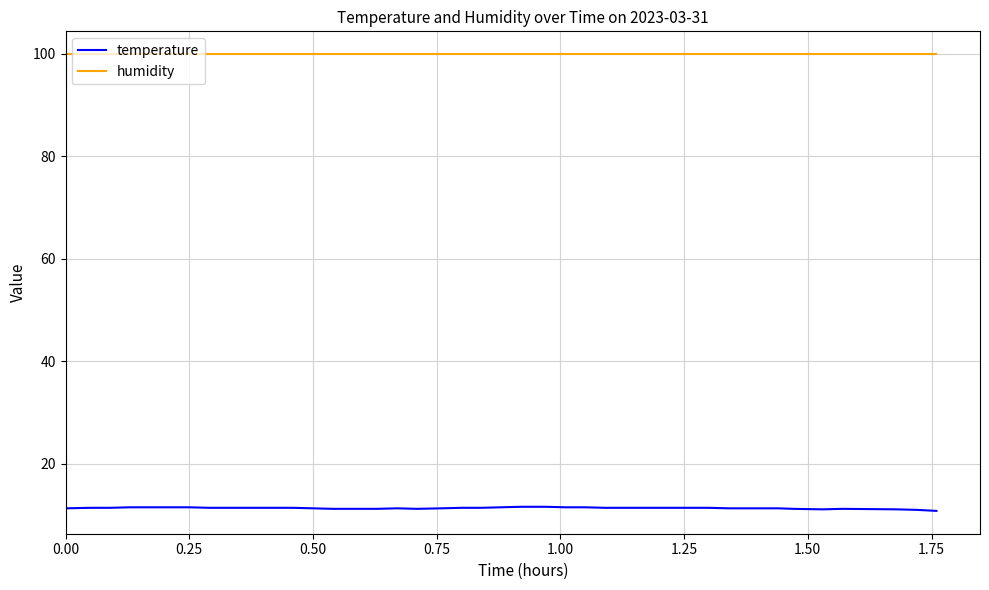

True or false: temperature and humidity cross at least once.

False